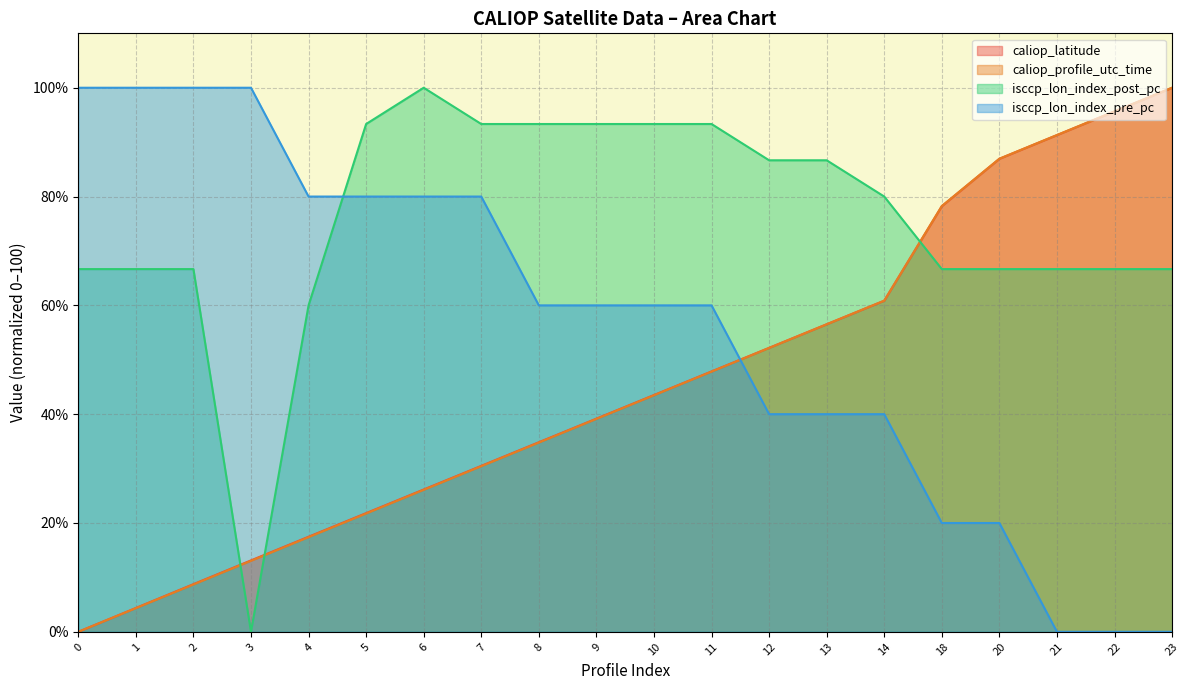

What is the difference between the second highest and second lowest values in the isccp_lon_index_post_pc series?

33.3